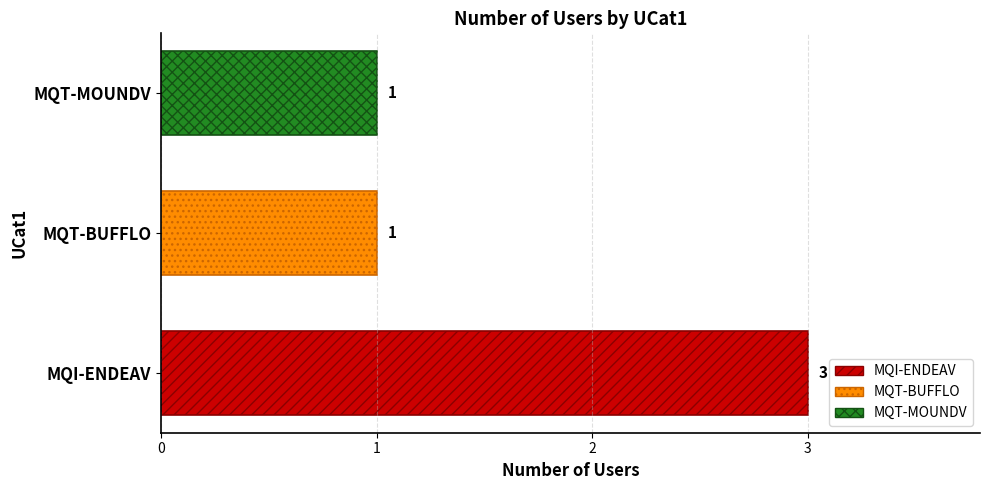

What is the greatest value displayed?

3